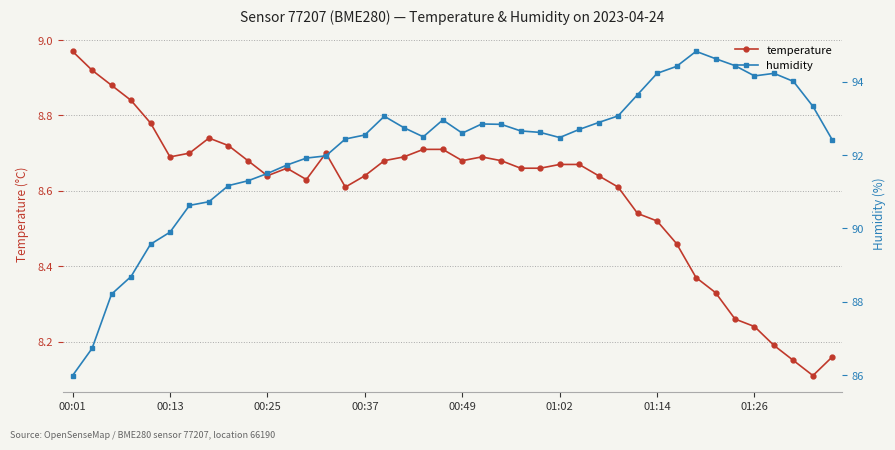

True or false: temperature has more than 2 points higher than both neighbors.

True